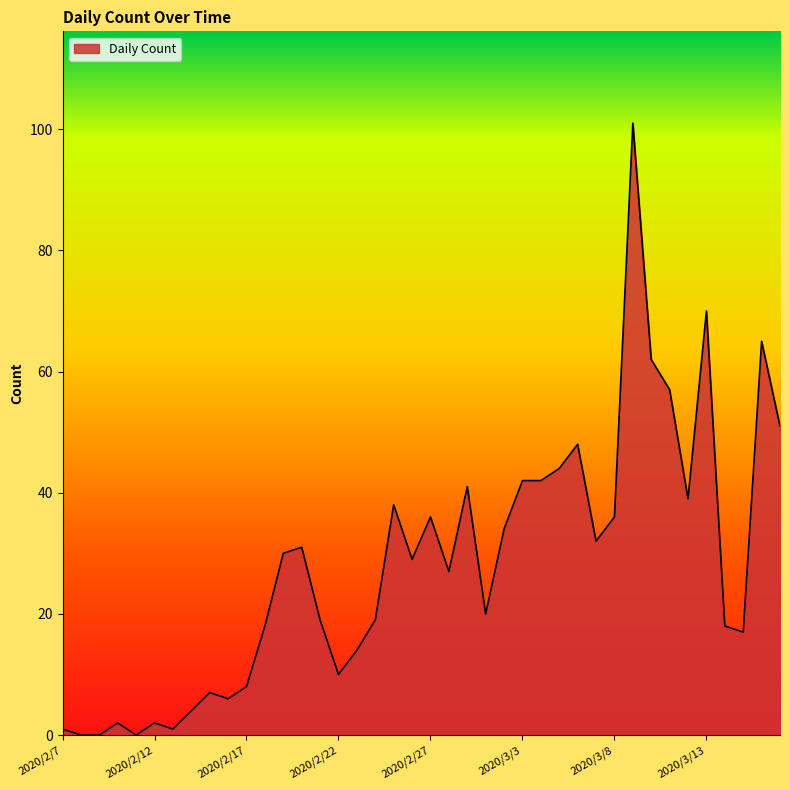

How many lines are shown in the chart?

1